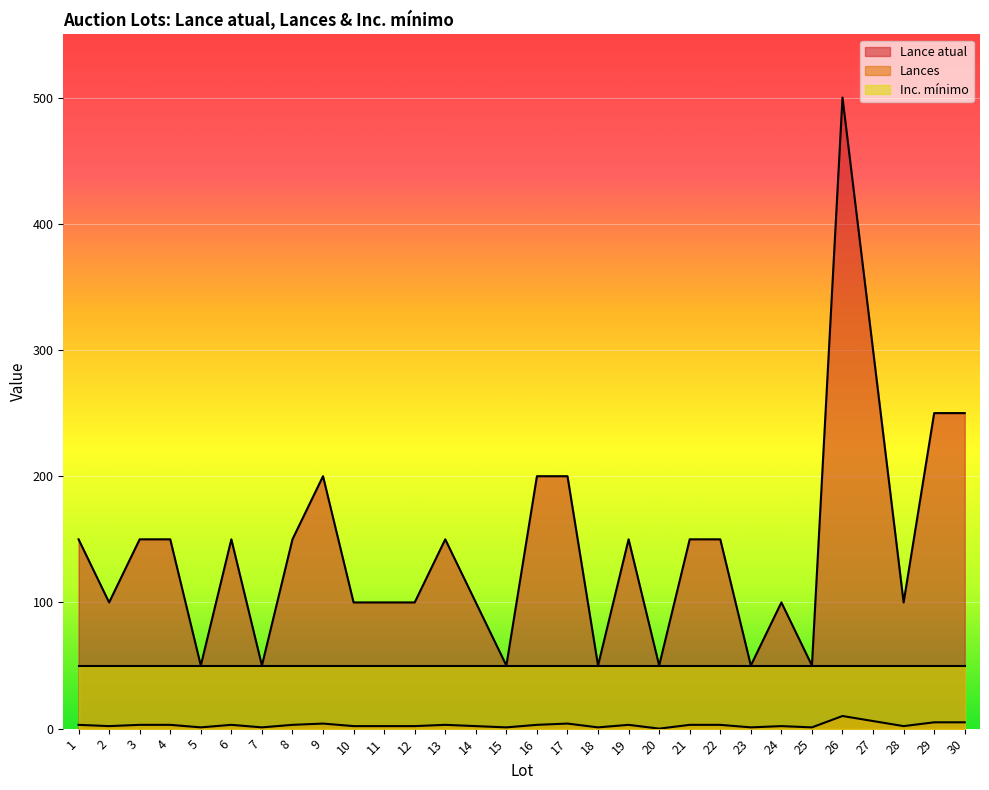

How many interior local peaks does the Lances series have?

7